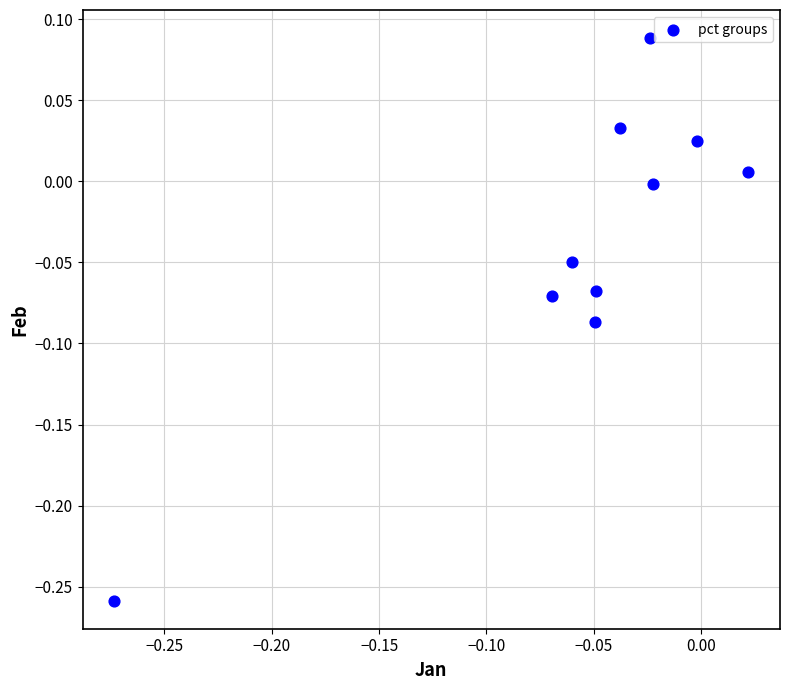

What is the range of X values (max minus min)?

0.3